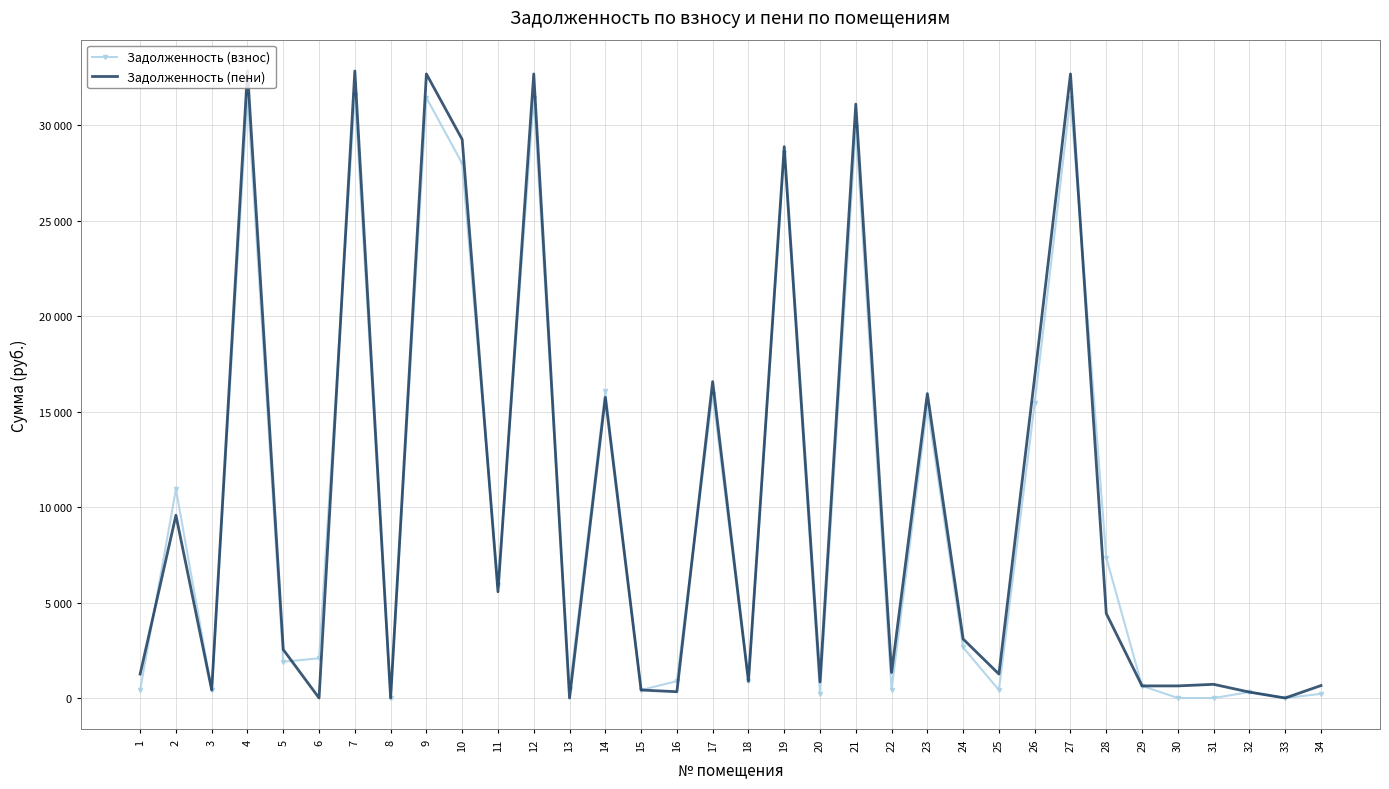

Rank the categories by Задолженность (взнос) value from lowest to highest.

8, 30, 31, 33, 20, 34, 32, 3, 15, 25, 1, 22, 13, 29, 18, 16, 5, 6, 24, 11, 28, 2, 23, 26, 17, 14, 10, 19, 21, 9, 12, 27, 4, 7